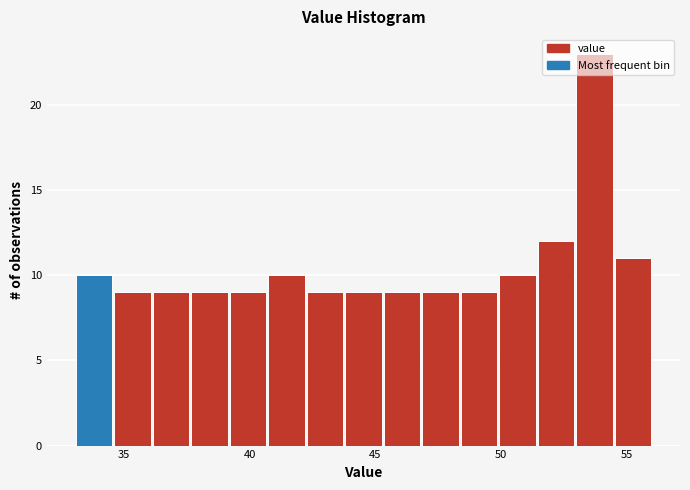

Around what value on the x-axis is the tallest bar? Give the approximate position of its centre, as read against the axis.

53.5